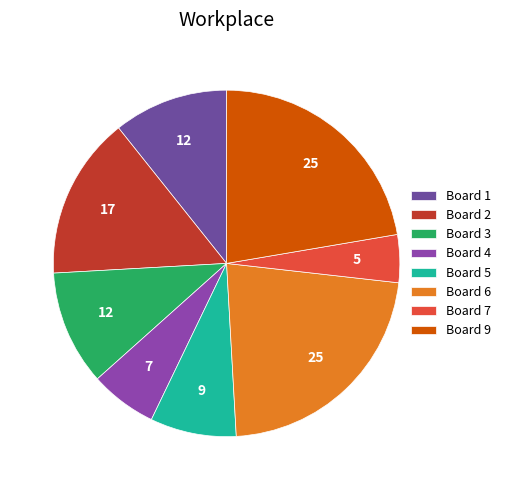

Is Board 3 the majority of the pie?

No